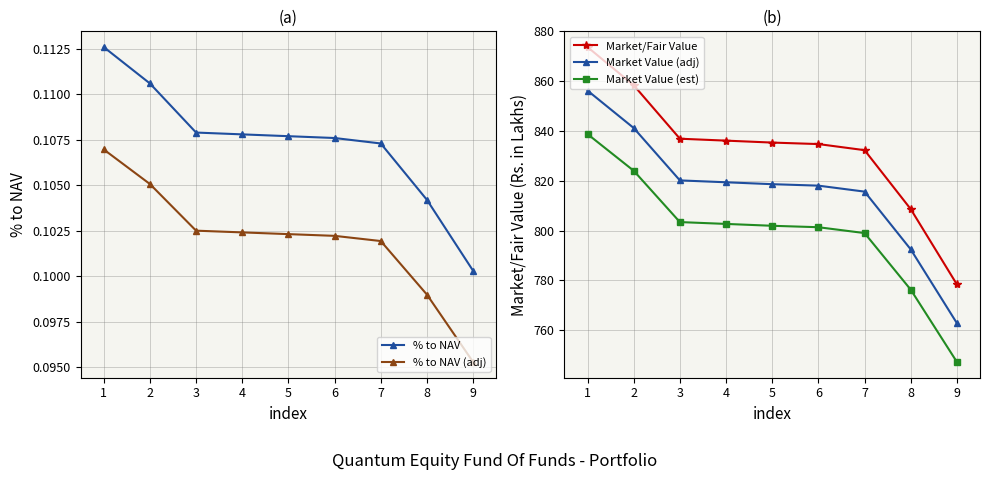

What is the maximum value for % to NAV (adj)?

0.1